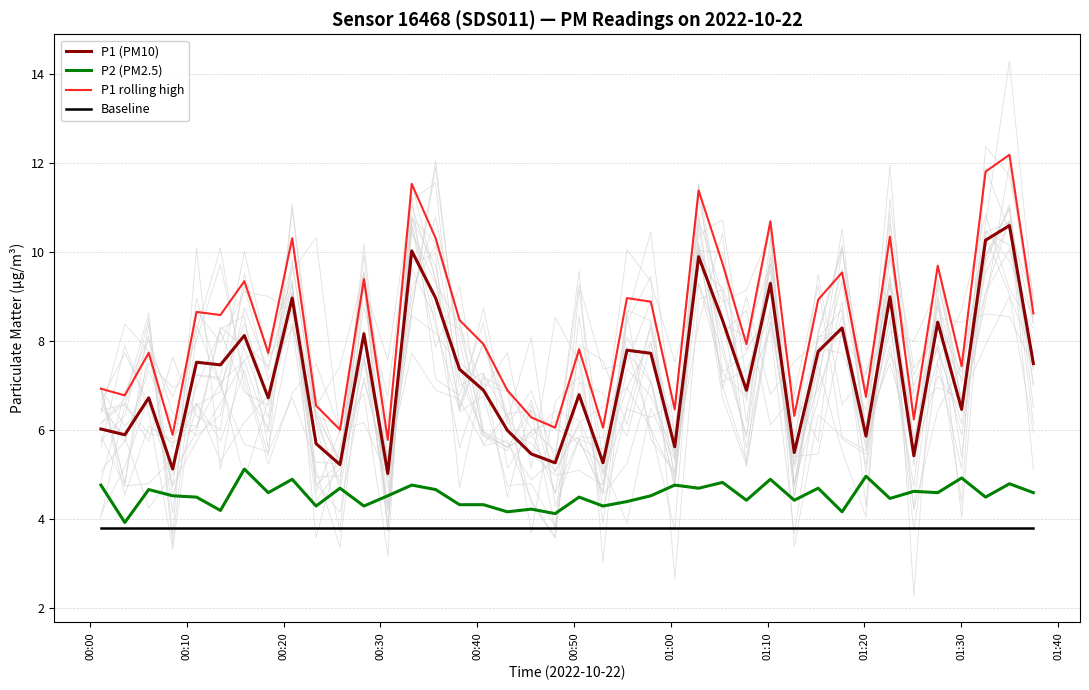

True or false: P2 (PM2.5) and Baseline intersect in this chart.

False